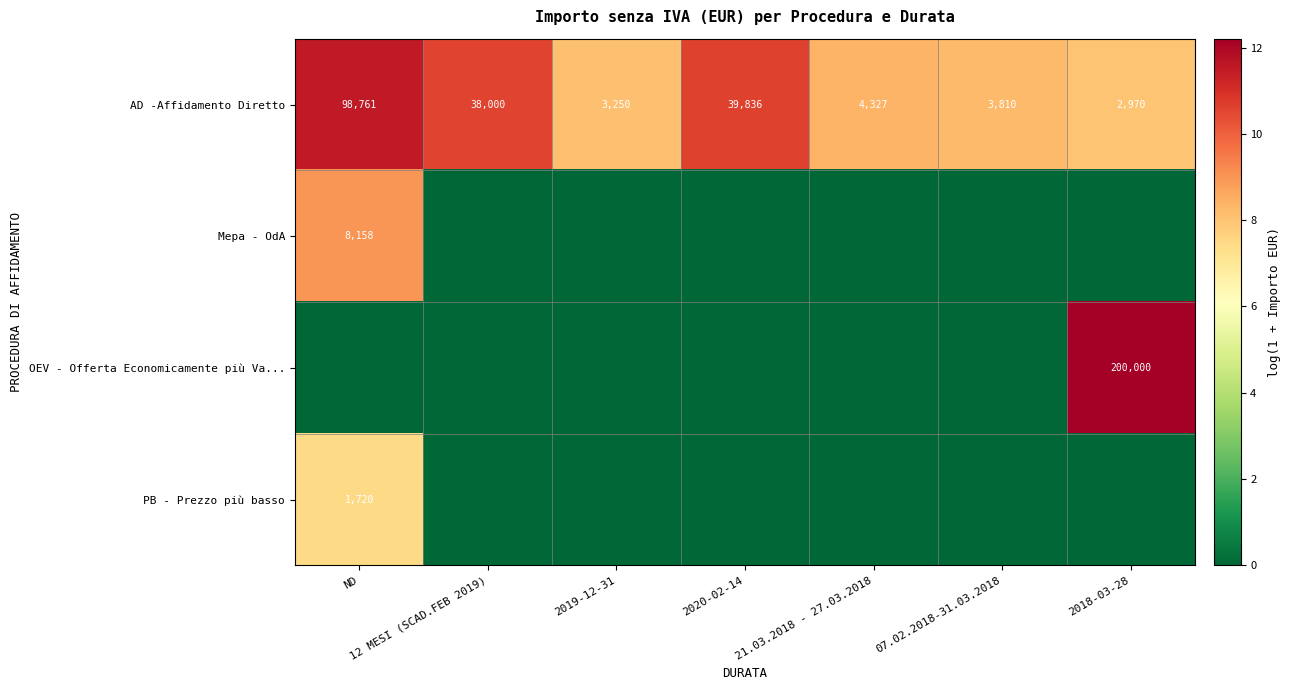

Where does the AD -Affidamento Diretto series first go above 4327?

ND